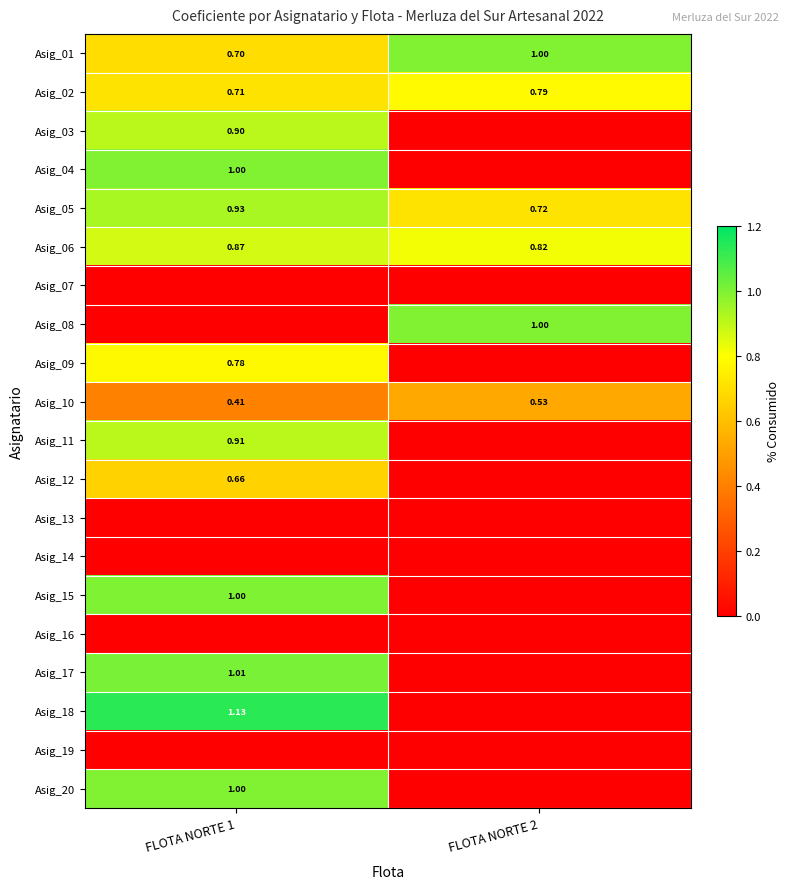

Between FLOTA NORTE 2 and FLOTA NORTE 1, which is larger?

FLOTA NORTE 2